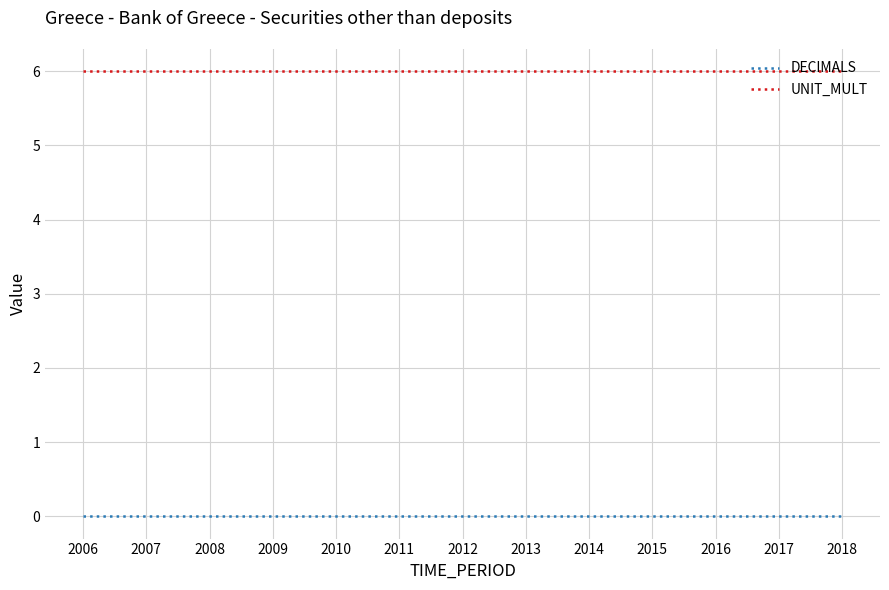

Reading left to right, extract all data points from this chart.

DECIMALS: 0	0	0	0	0	0	0	0	0	0	0	0	0
UNIT_MULT: 6	6	6	6	6	6	6	6	6	6	6	6	6